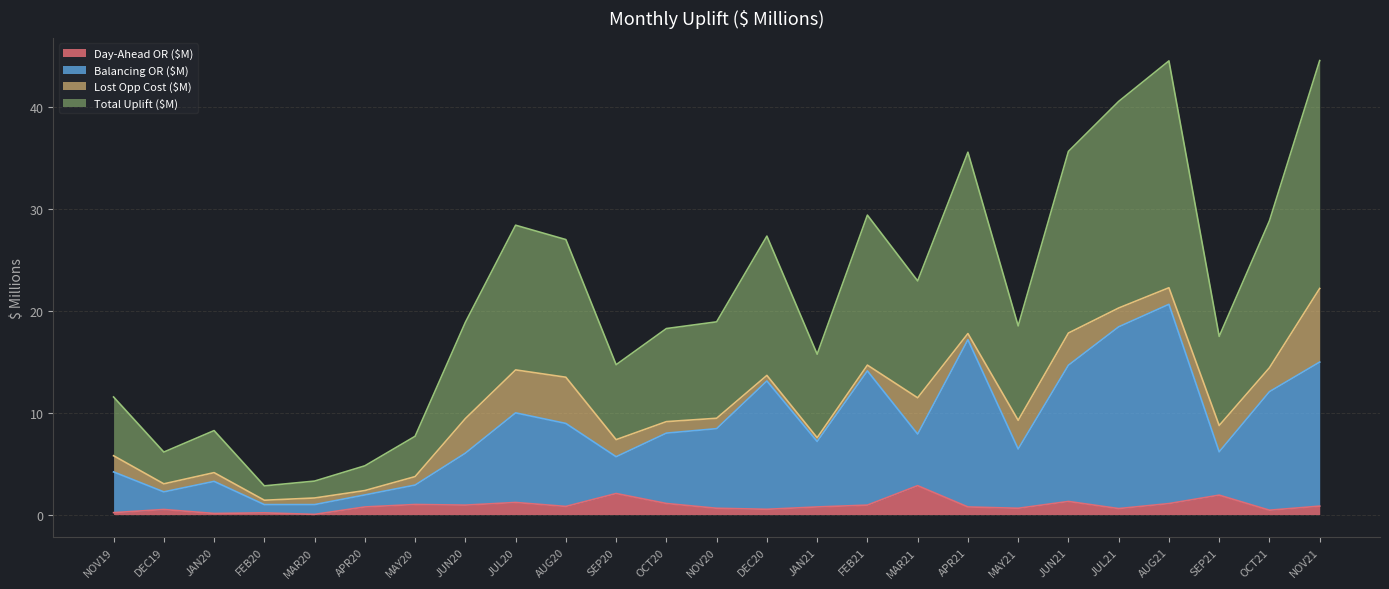

The value of Day-Ahead OR ($M) at JAN21 is 0.8. True or false?

True